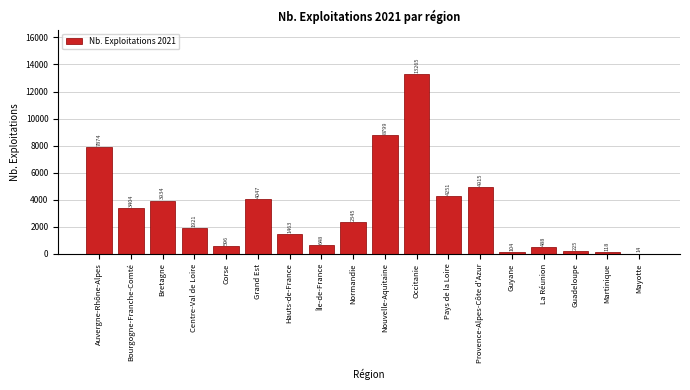

Reading left to right, transcribe all the data shown in this chart.

Auvergne-Rhône-Alpes=7874	Bourgogne-Franche-Comté=3404	Bretagne=3934	Centre-Val de Loire=1921	Corse=596	Grand Est=4047	Hauts-de-France=1463	Île-de-France=648	Normandie=2345	Nouvelle-Aquitaine=8799	Occitanie=13265	Pays de la Loire=4251	Provence-Alpes-Côte d'Azur=4915	Guyane=104	La Réunion=488	Guadeloupe=225	Martinique=118	Mayotte=14